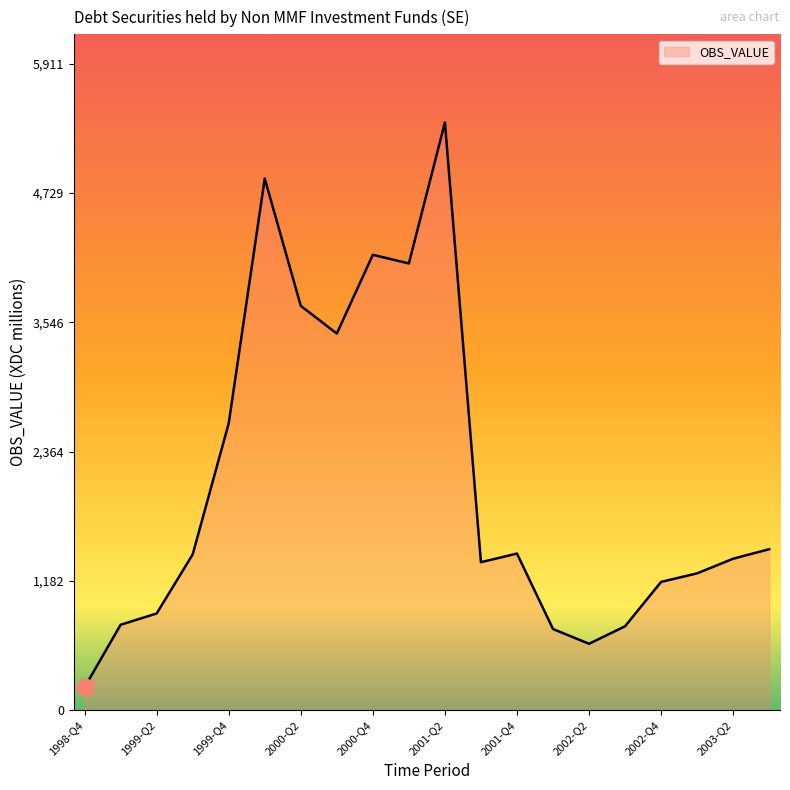

What is the difference between the maximum and minimum values?

5165